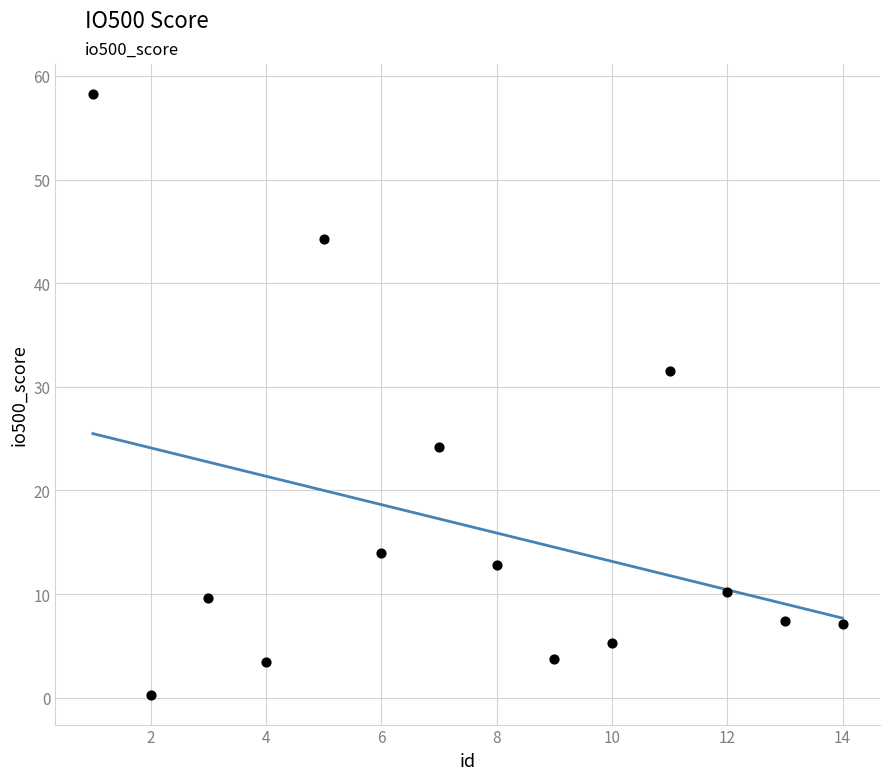

What is the range of X values (max minus min)?

13.0